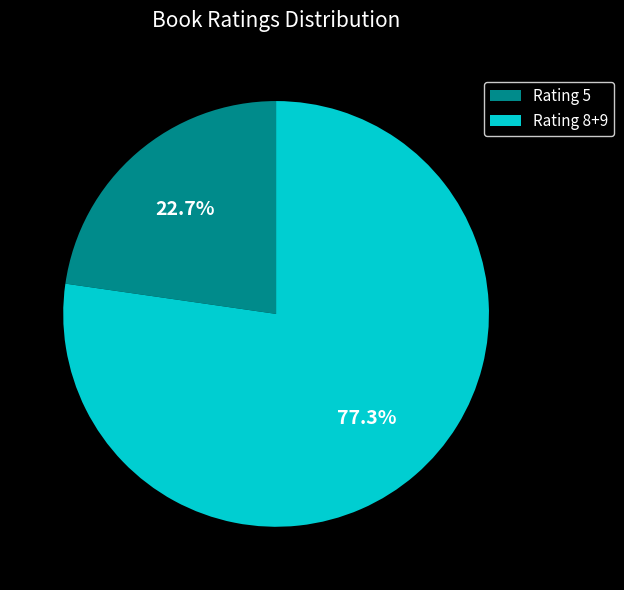

Which slice is the smallest?

Rating 5